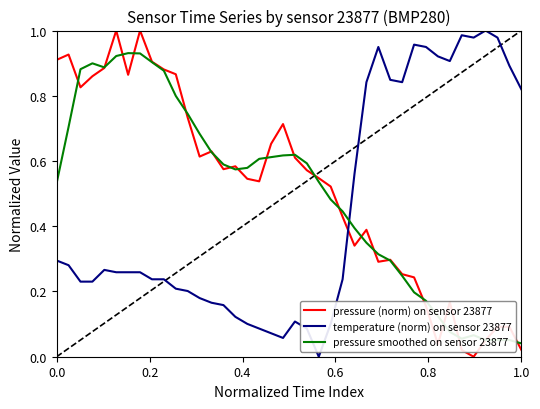

True or false: temperature (norm) on sensor 23877 and pressure smoothed on sensor 23877 intersect in this chart.

True